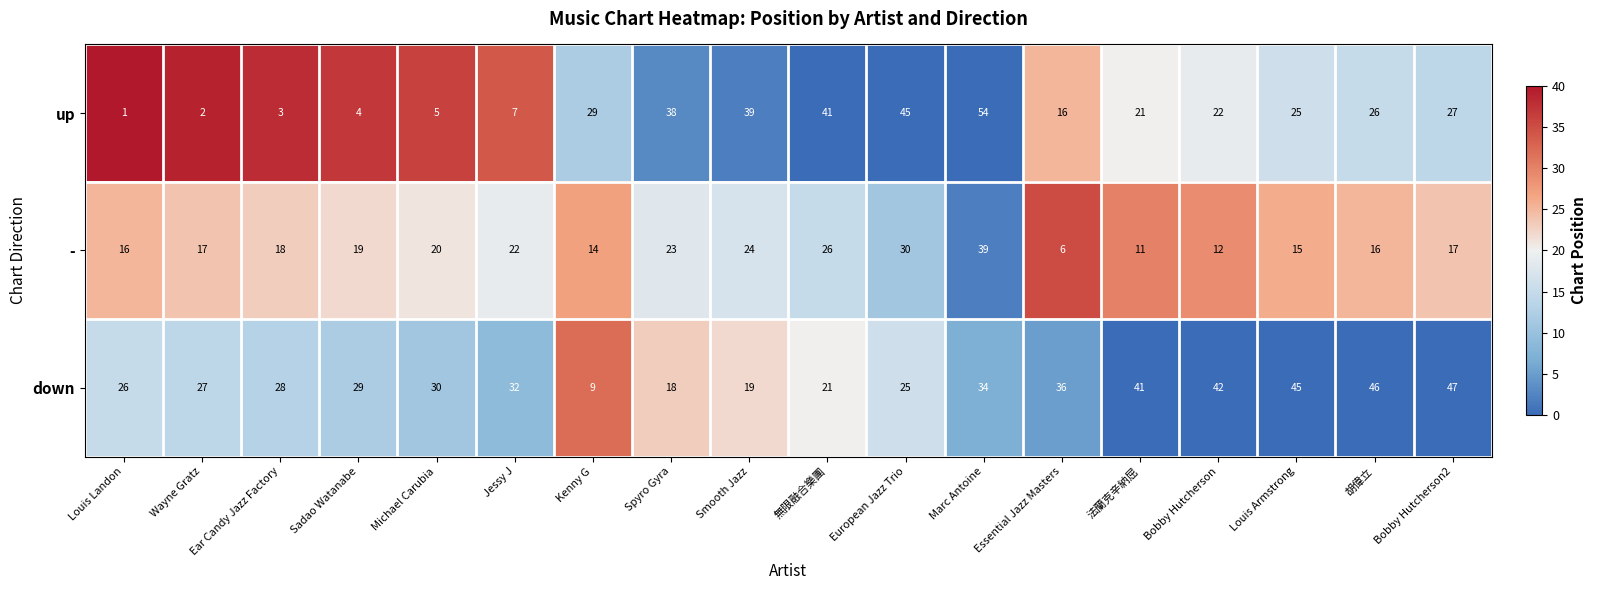

At Smooth Jazz, list the series in order from smallest to largest.

down, -, up